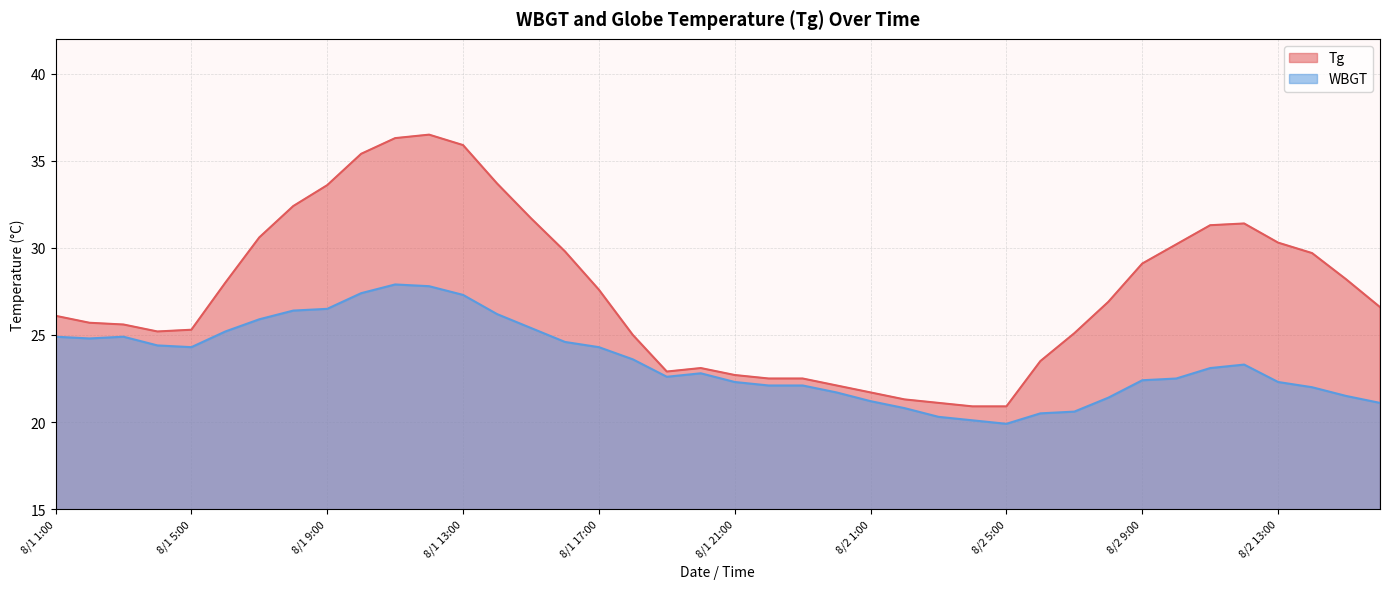

Which series has the largest total across all categories?

Tg